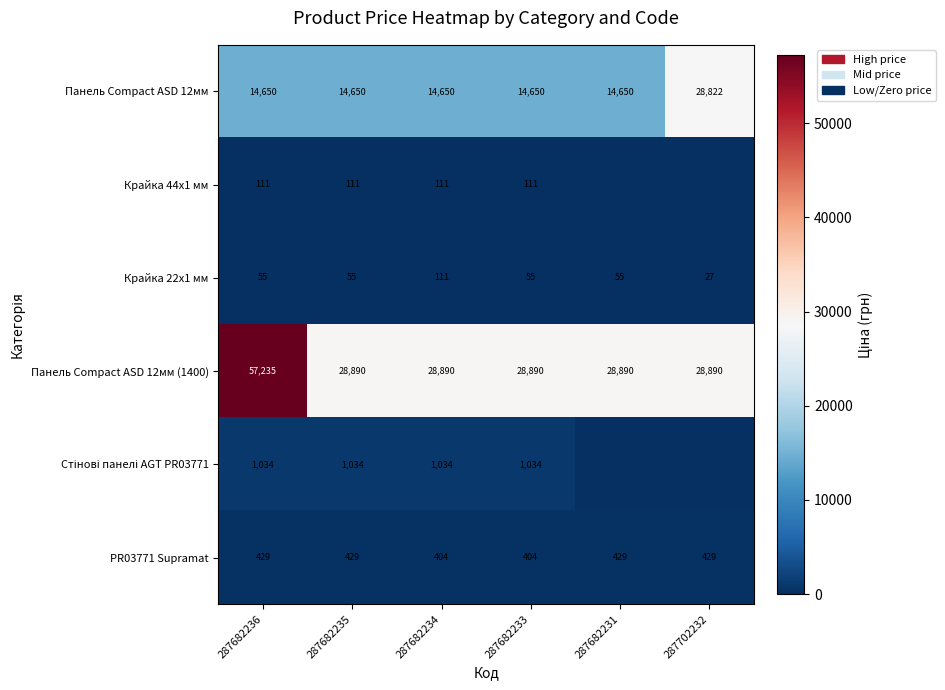

What is the difference between the highest and lowest values at 287682235?

28835